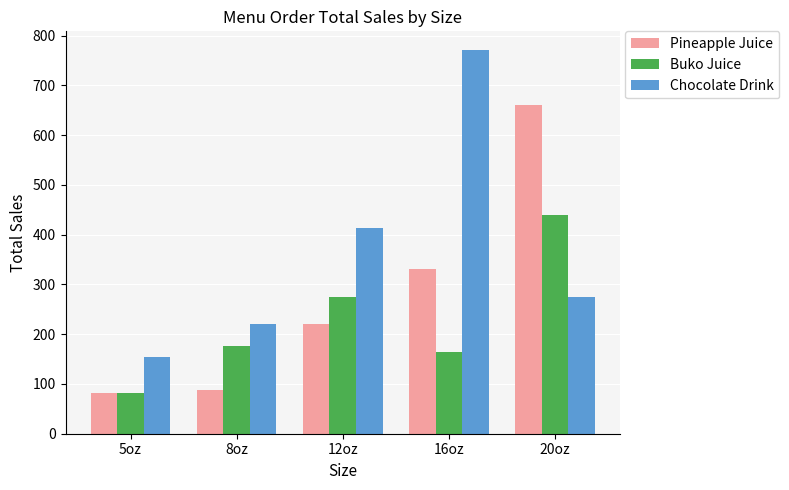

At which label does Pineapple Juice reach its peak?

20oz